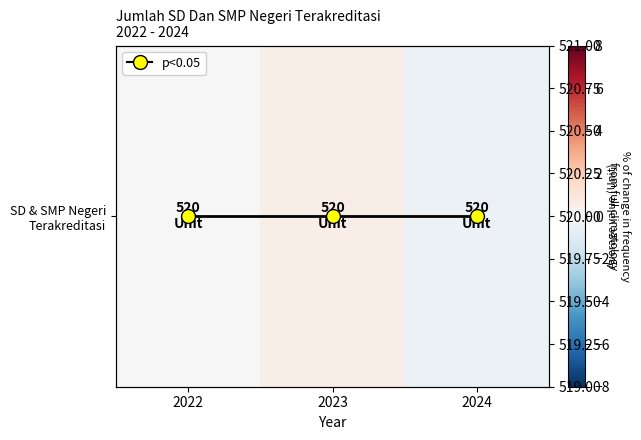

What is the lowest value of the Value trend series?

520.0